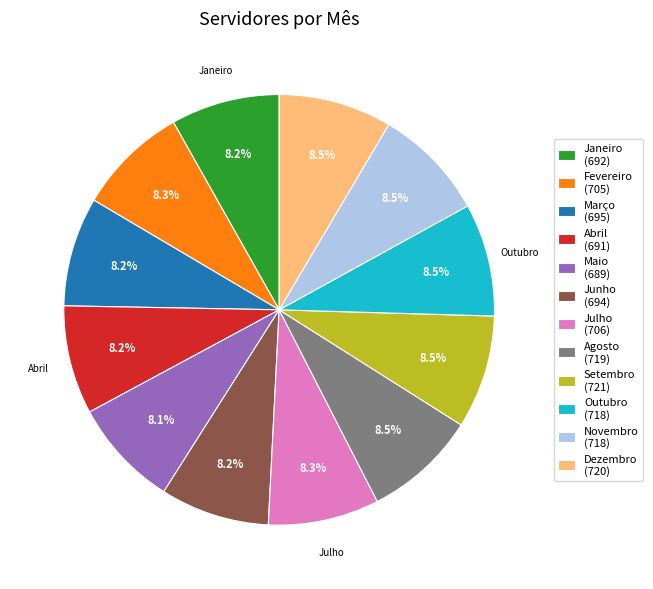

Is there any slice that represents more than half of the pie?

No